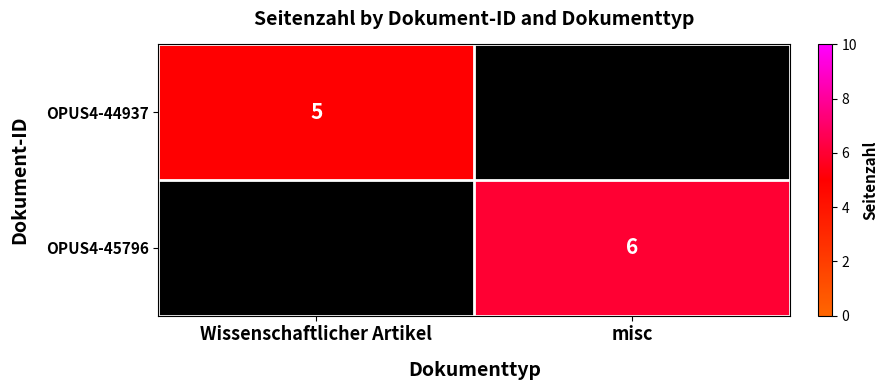

Which has a higher value, misc or Wissenschaftlicher Artikel?

Wissenschaftlicher Artikel